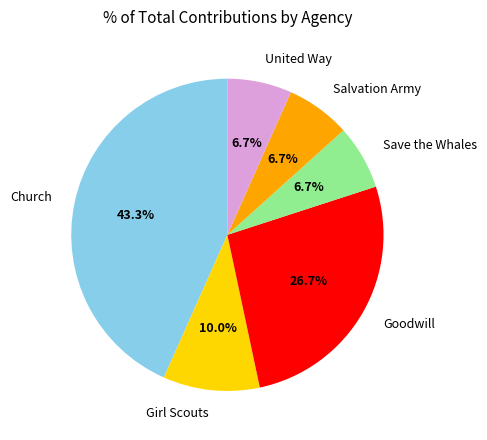

Which category has the biggest portion of the pie?

Church